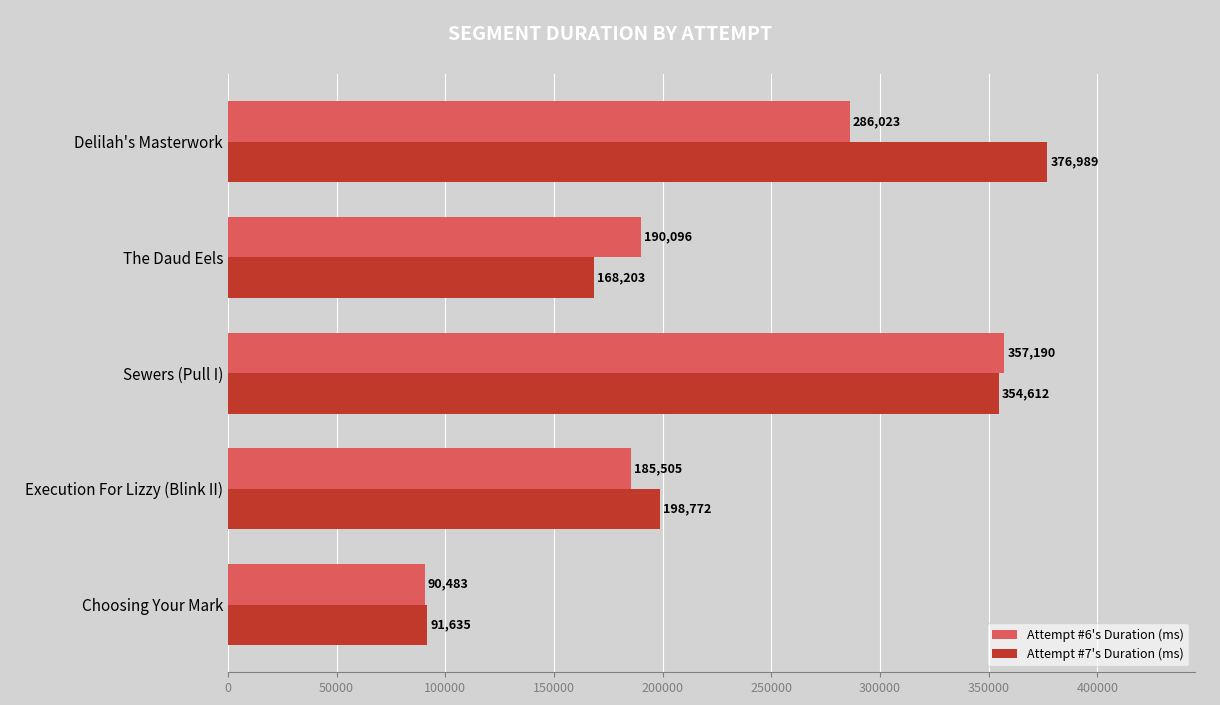

What is the total value across all series at Choosing Your Mark?

182118